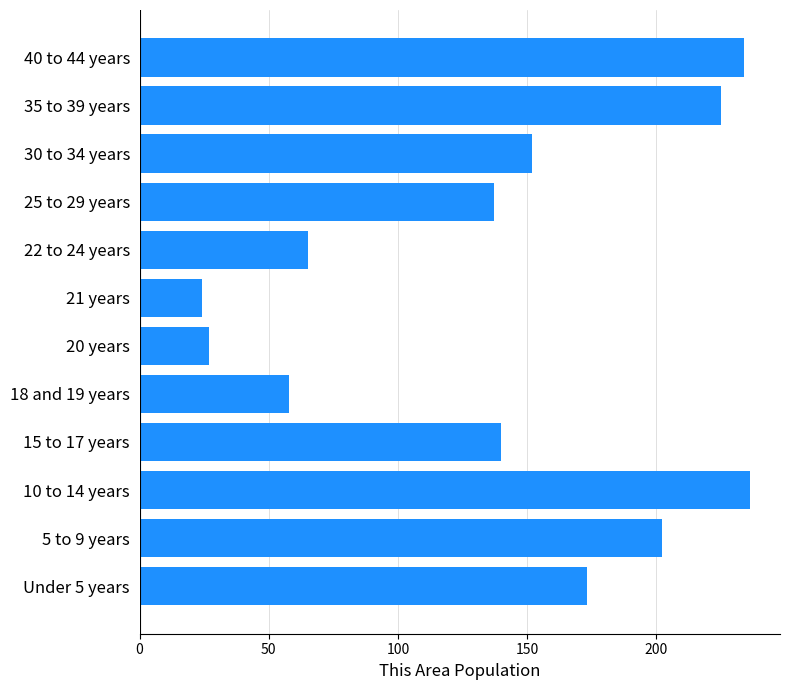

What is the average value?

139